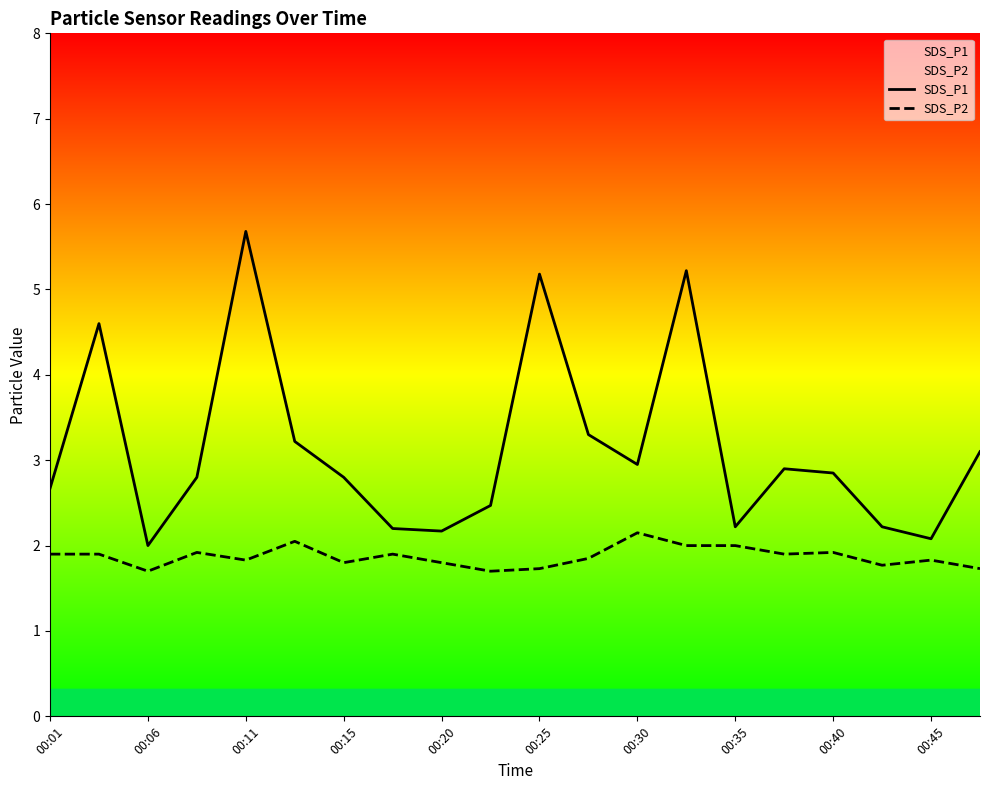

What is the difference between the maximum and minimum values in the SDS_P1 series?

3.7